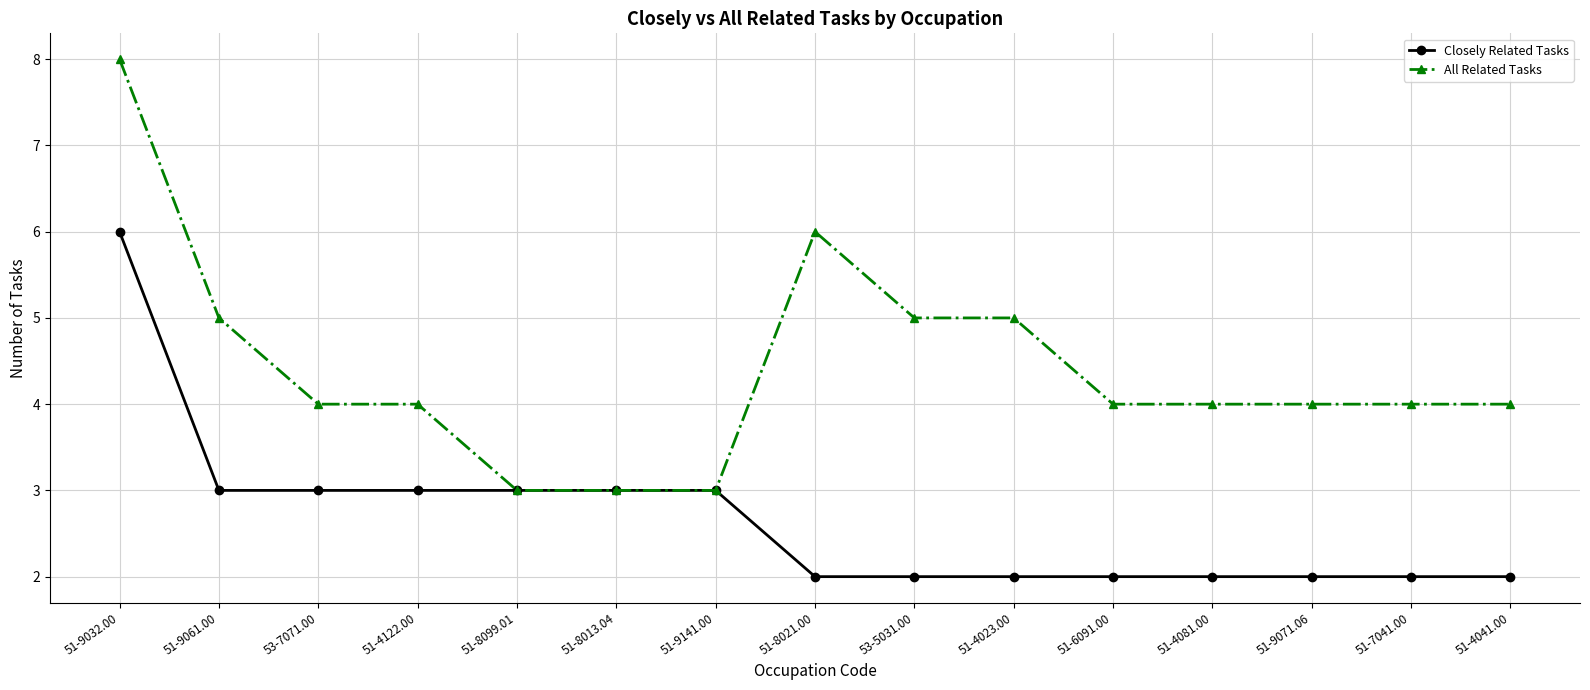

Between 51-9032.00 and 53-7071.00, which series saw the biggest shift?

All Related Tasks